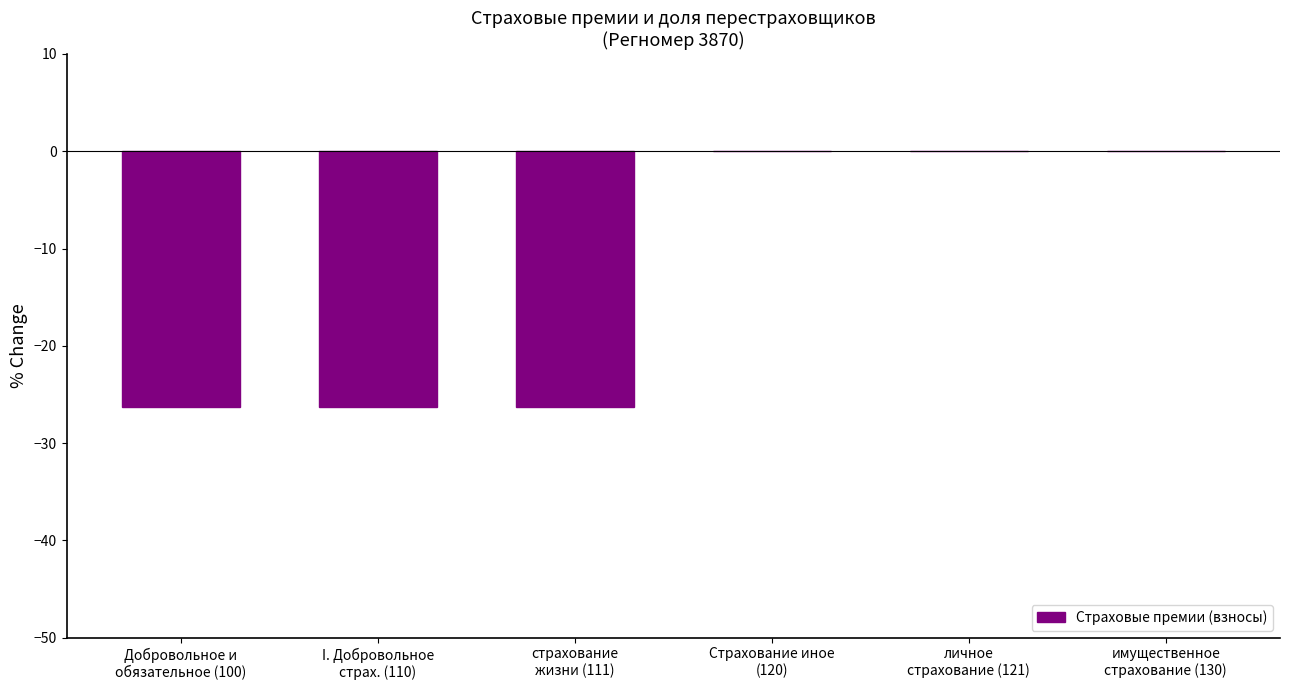

What is the sum of all values?

-79.0